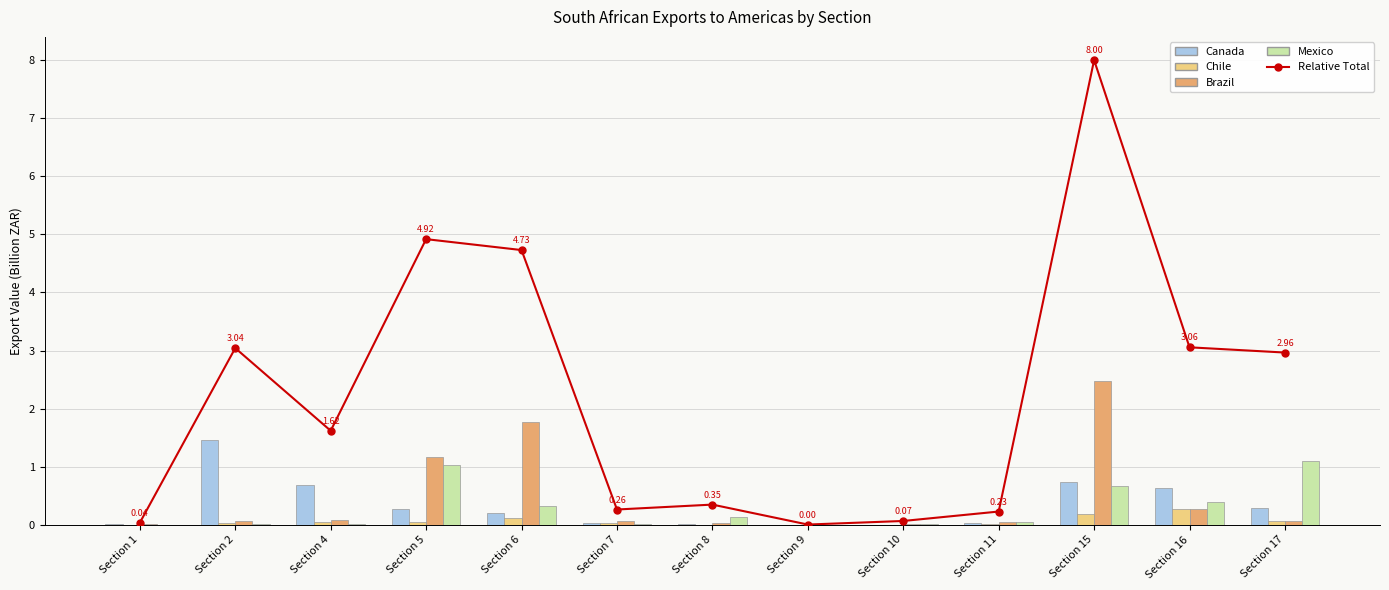

Between Section 8 and Section 11, which is larger?

Section 8